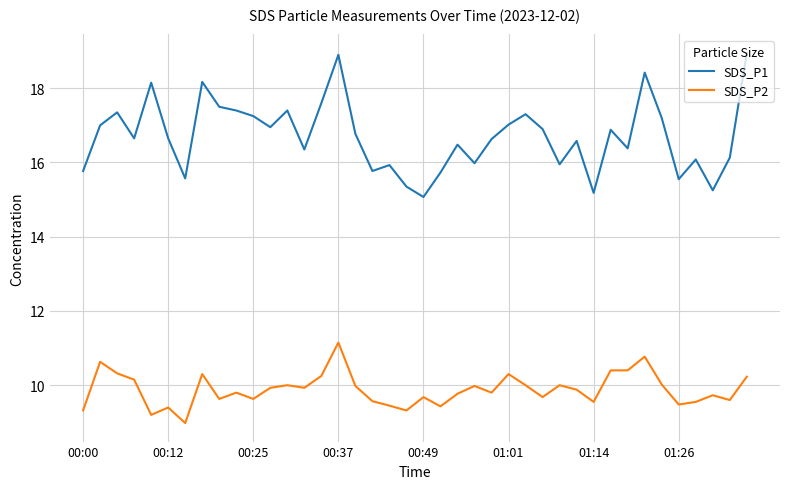

What is the smallest value displayed?

9.0